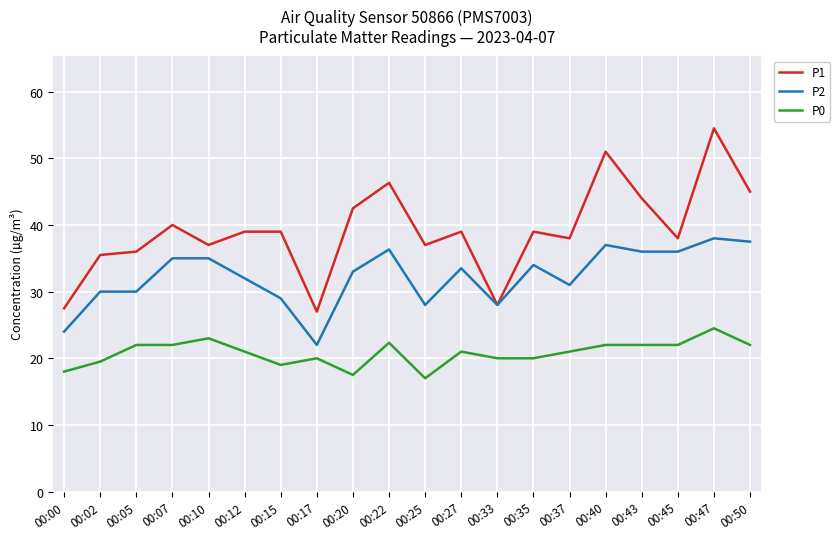

Is it true that P1 equals 39.0 at 00:15?

True